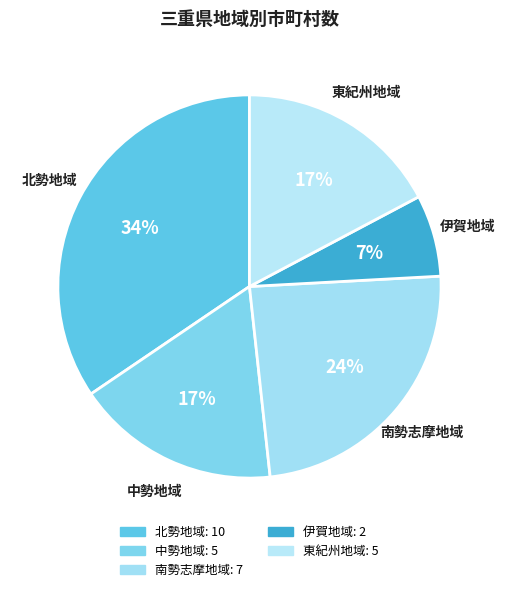

To the nearest percent, what portion does 東紀州地域 represent?

17%